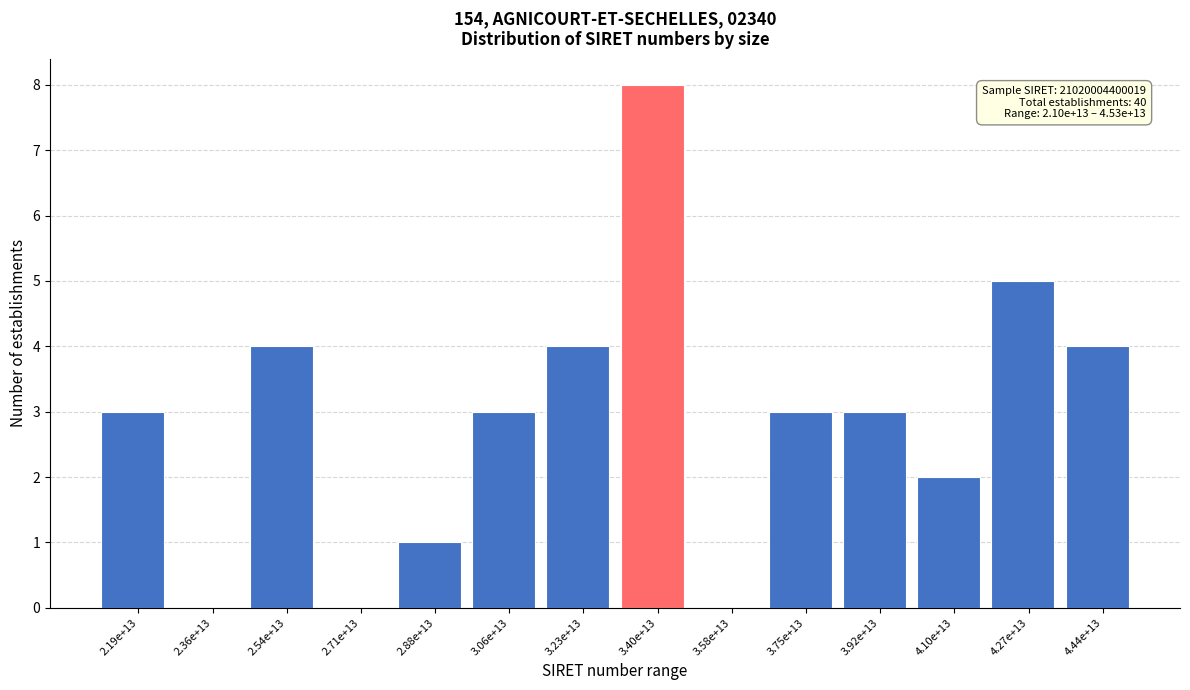

Reading right to left, what are all the values shown in this chart?

4.44e+13=4	4.27e+13=5	4.10e+13=2	3.92e+13=3	3.75e+13=3	3.58e+13=0	3.40e+13=8	3.23e+13=4	3.06e+13=3	2.88e+13=1	2.71e+13=0	2.54e+13=4	2.36e+13=0	2.19e+13=3